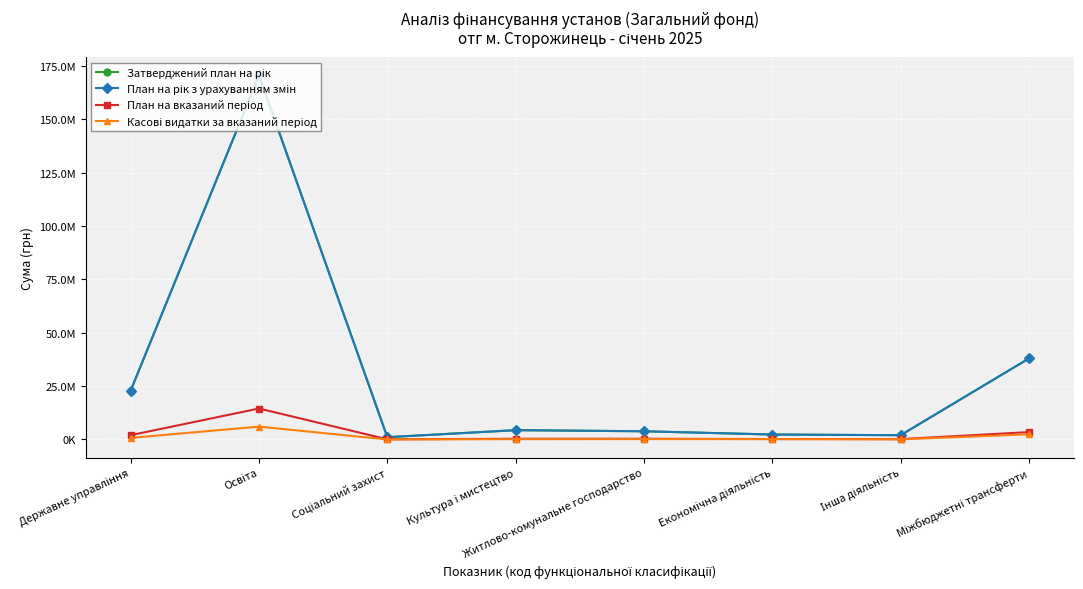

Which series has the largest total across all categories?

Затверджений план на рік